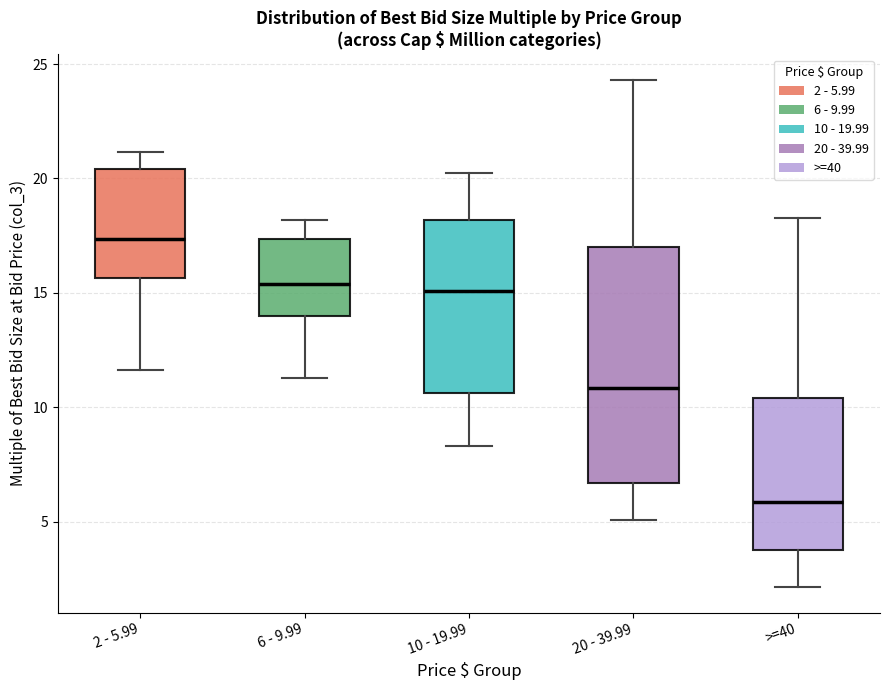

Which box's median line is the highest?

2 - 5.99